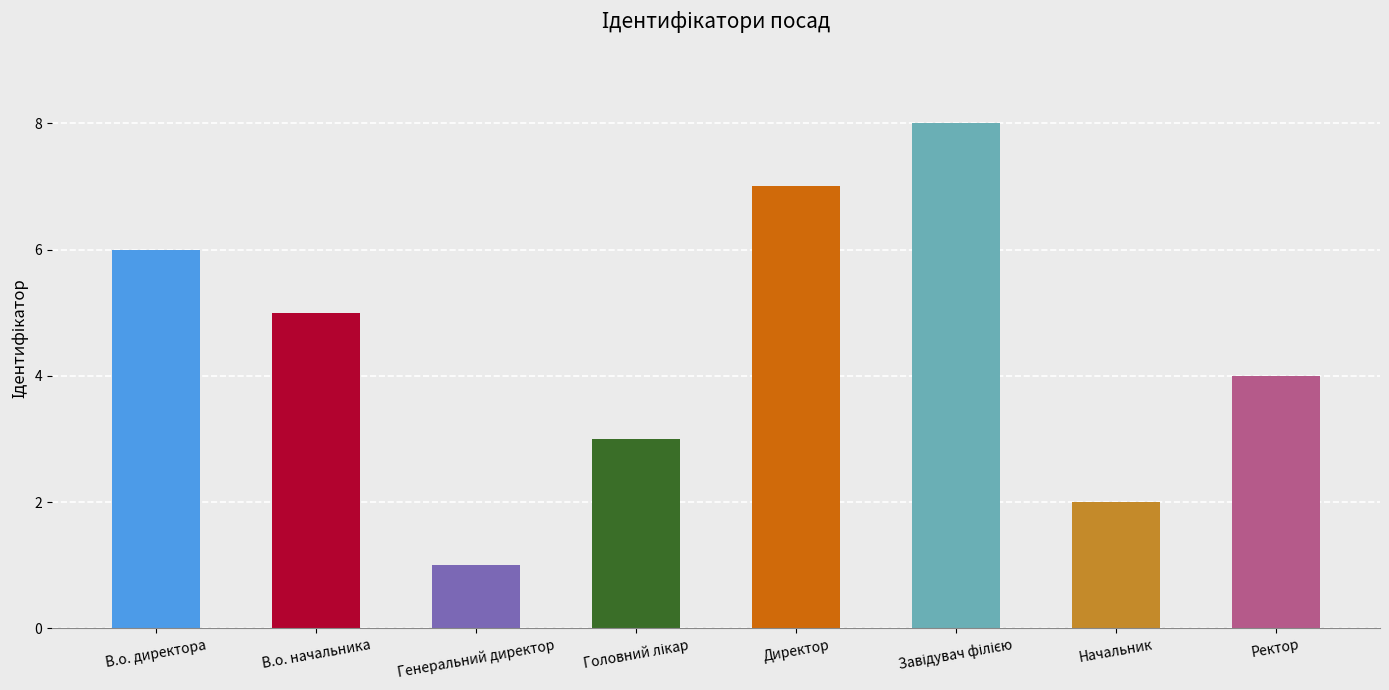

Reading right to left, transcribe all the data shown in this chart.

4	2	8	7	3	1	5	6